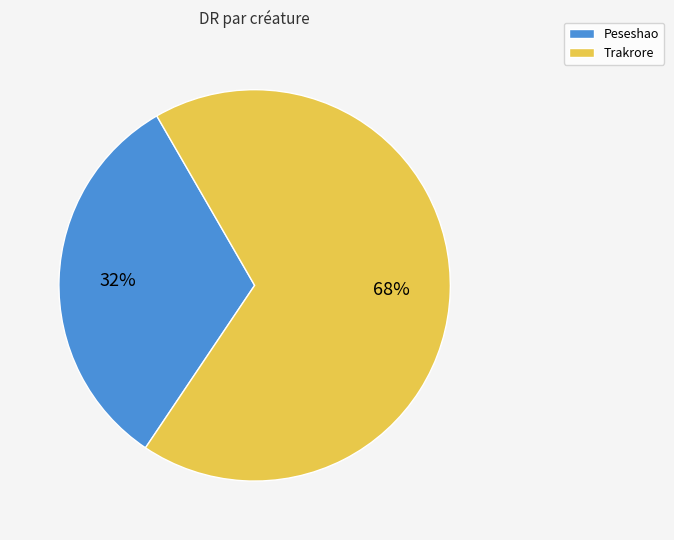

Do Peseshao and Trakrore together represent more than half of the pie?

Yes